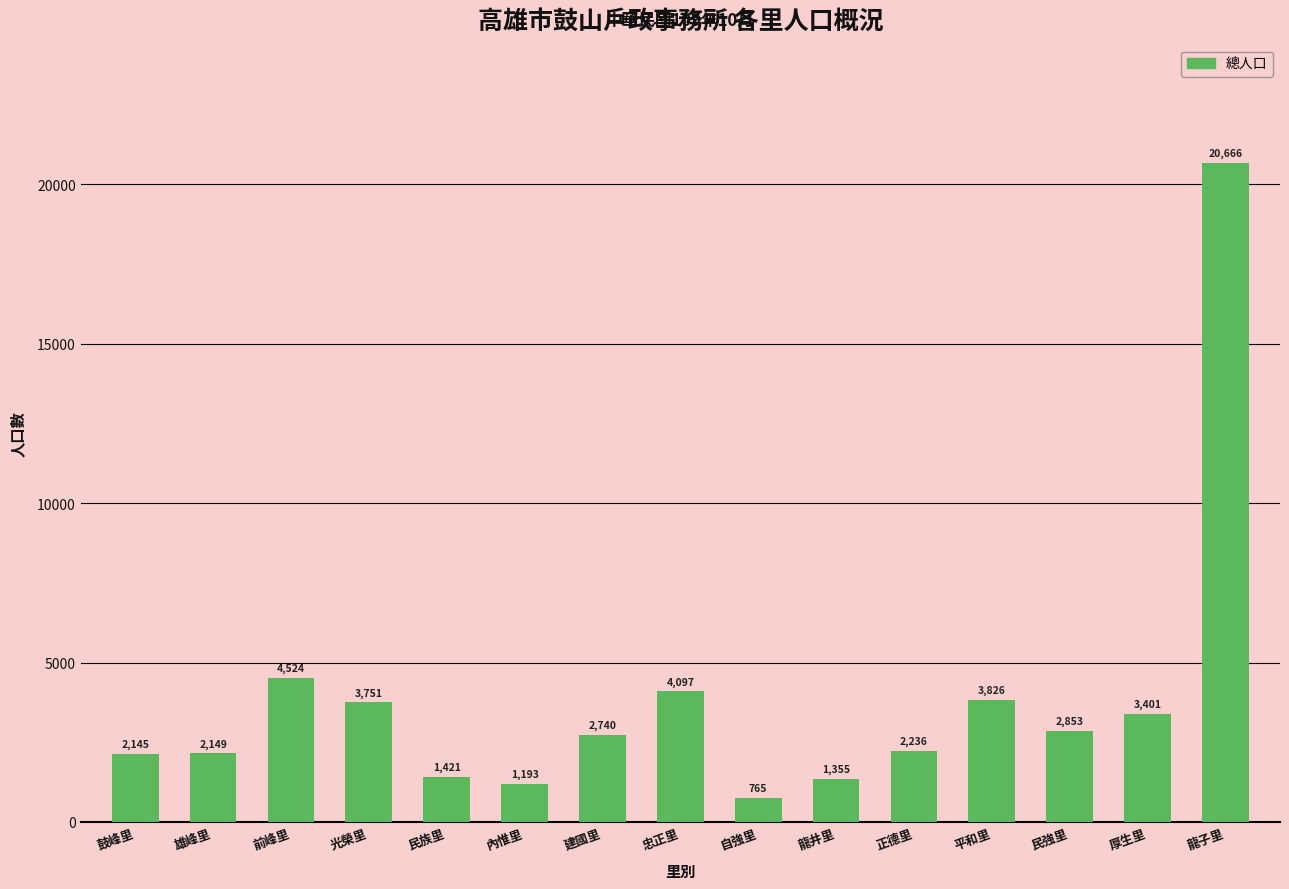

The chart shows a value of 3826 at 平和里. True or false?

True